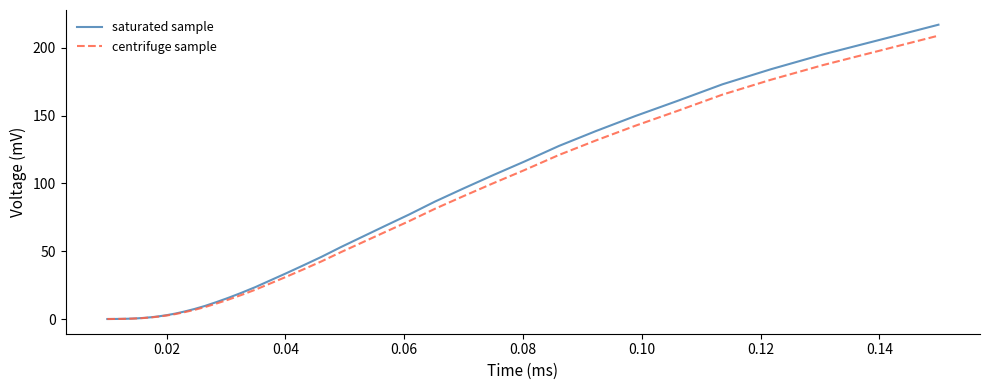

Rank the series by their average value, from highest to lowest.

saturated sample, centrifuge sample